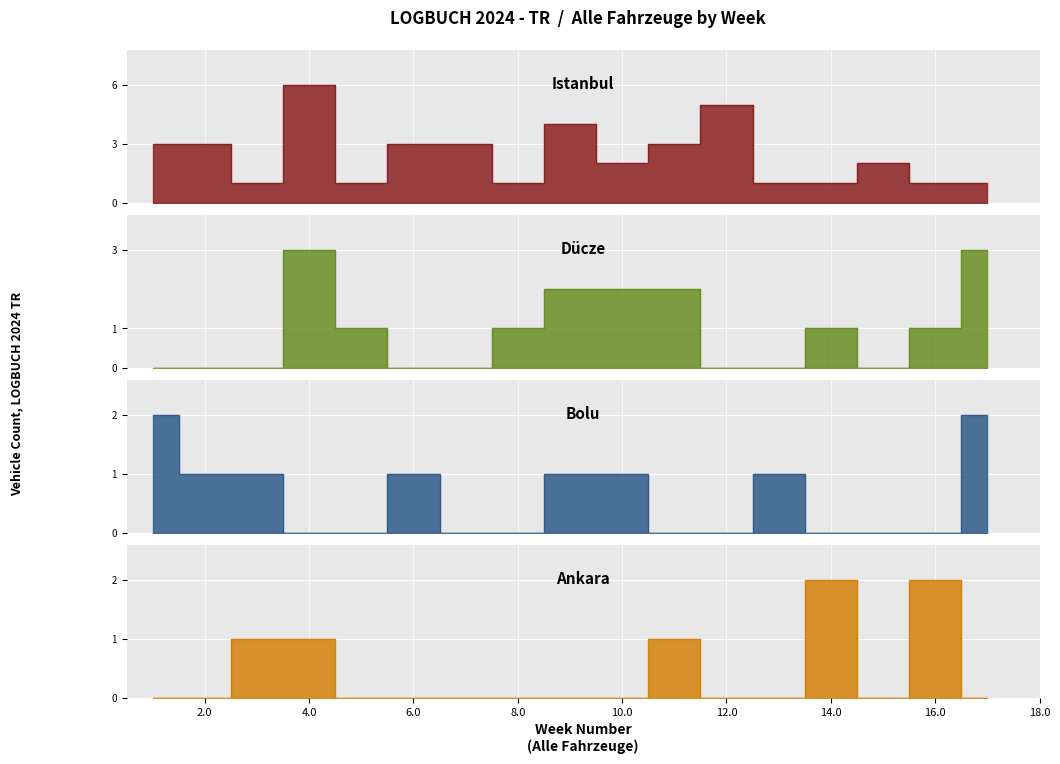

Reading left to right, what are all the values shown in this chart?

Istanbul: 1=3	2=3	3=1	4=6	5=1	6=3	7=3	8=1	9=4	10=2	11=3	12=5	13=1	14=1	15=2	16=1	17=1
Dücze: 1=0	2=0	3=0	4=3	5=1	6=0	7=0	8=1	9=2	10=2	11=2	12=0	13=0	14=1	15=0	16=1	17=3
Bolu: 1=2	2=1	3=1	4=0	5=0	6=1	7=0	8=0	9=1	10=1	11=0	12=0	13=1	14=0	15=0	16=0	17=2
Ankara: 1=0	2=0	3=1	4=1	5=0	6=0	7=0	8=0	9=0	10=0	11=1	12=0	13=0	14=2	15=0	16=2	17=0